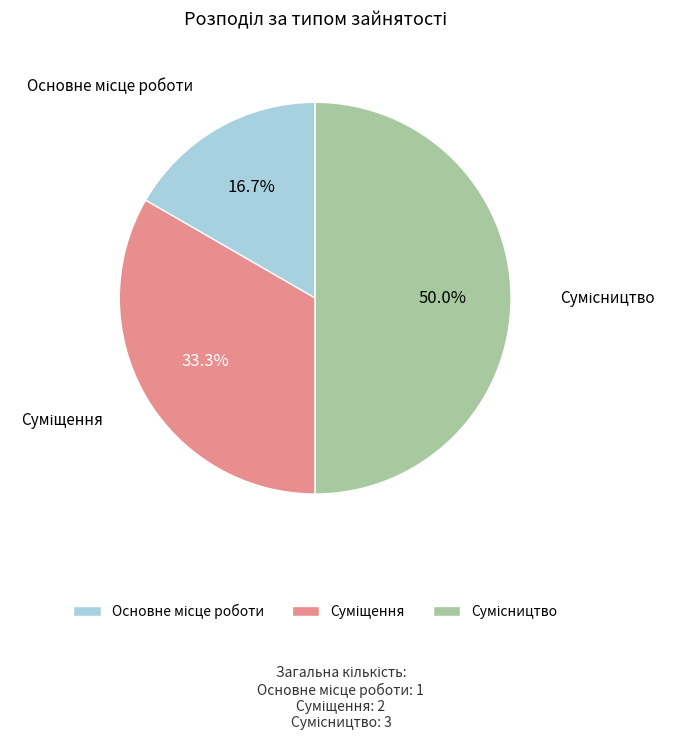

What is the change in value from Основне місце роботи to Сумісництво?

+2